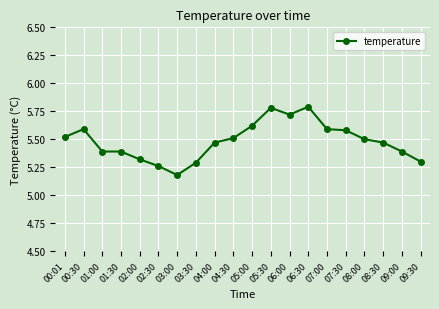

How many distinct data groups are displayed?

1